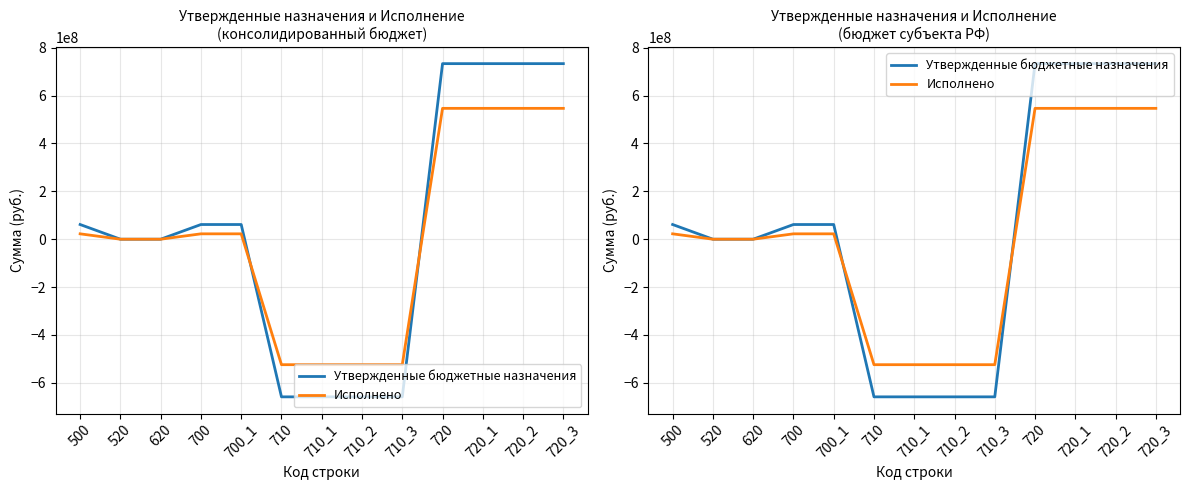

How many data points in Исполнено are above 22439617?

7